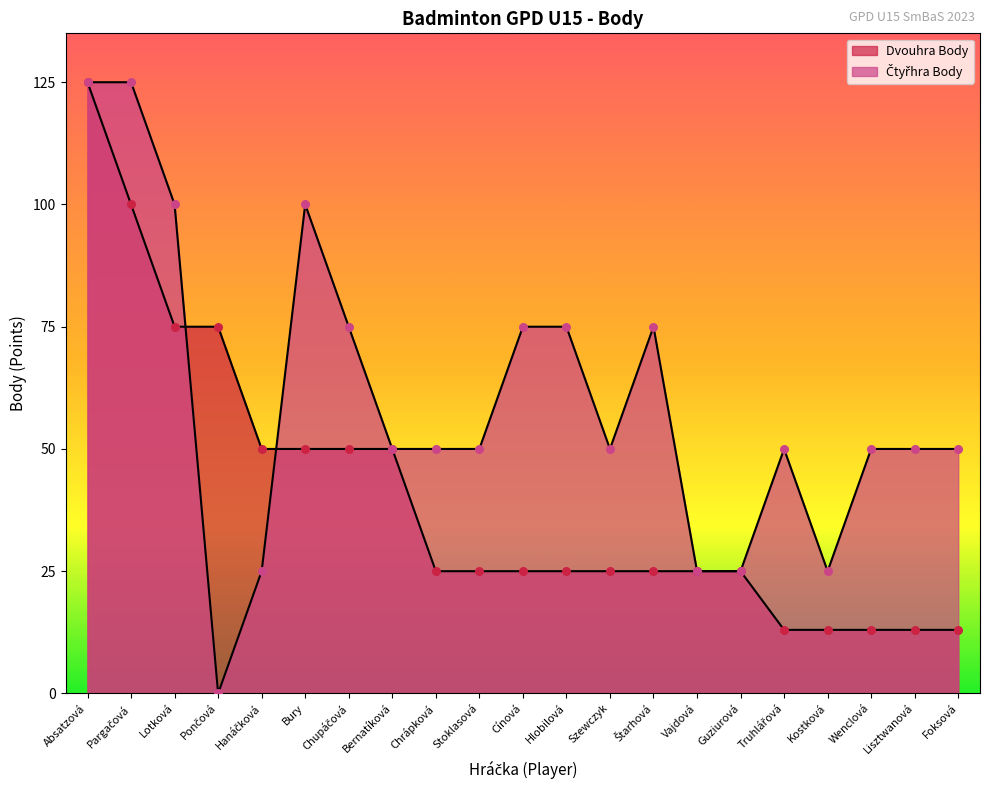

Which series contains the lowest Y value?

Čtyřhra Body